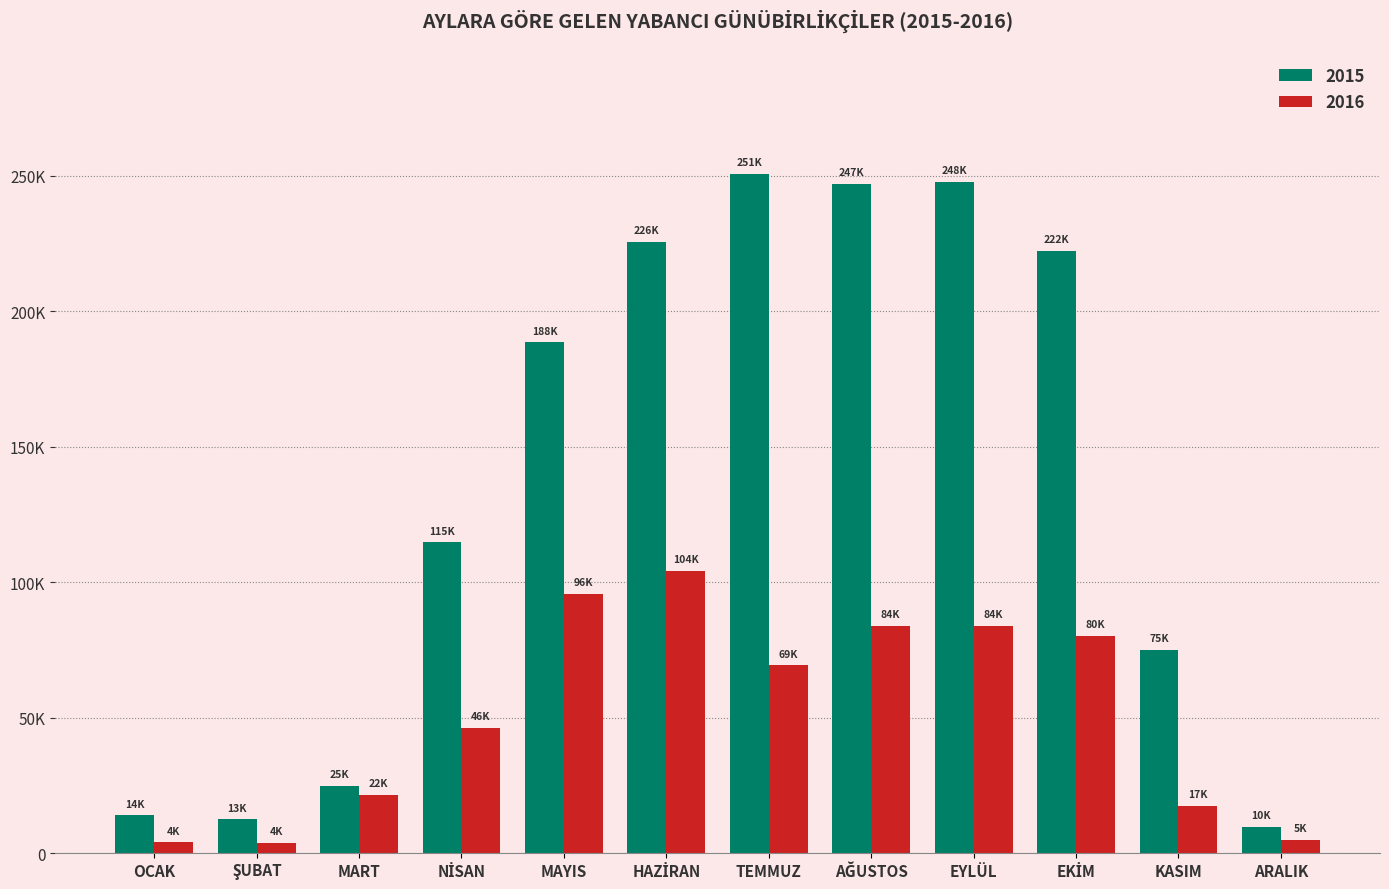

What is the maximum value for 2016?

104038